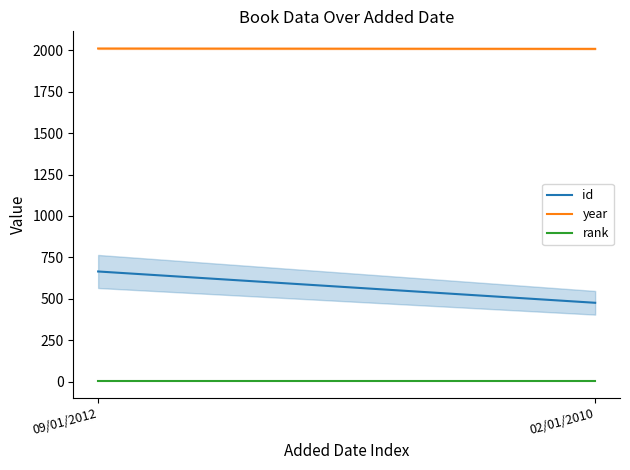

What is the sum of the year values at 02/01/2010 and 09/01/2012?

4020